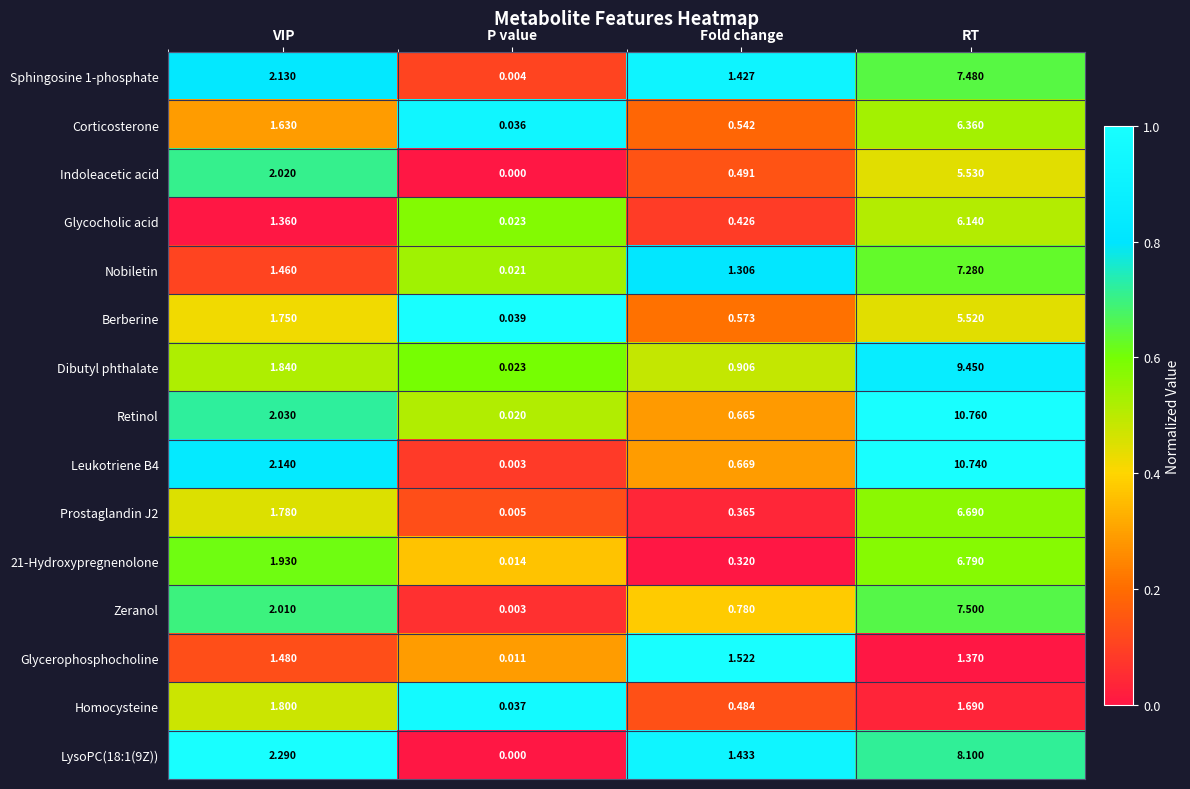

List the labels in order of Leukotriene B4 value, smallest first.

P value, Fold change, VIP, RT